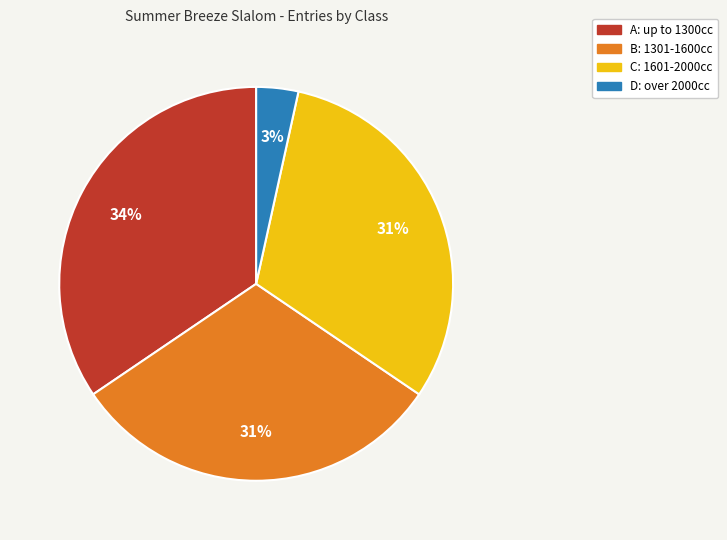

What percentage is the A: up to 1300cc slice, to the nearest percent?

34%